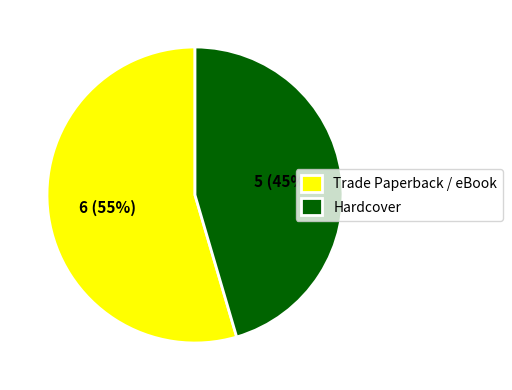

True or false: Hardcover accounts for 45% of the total.

True